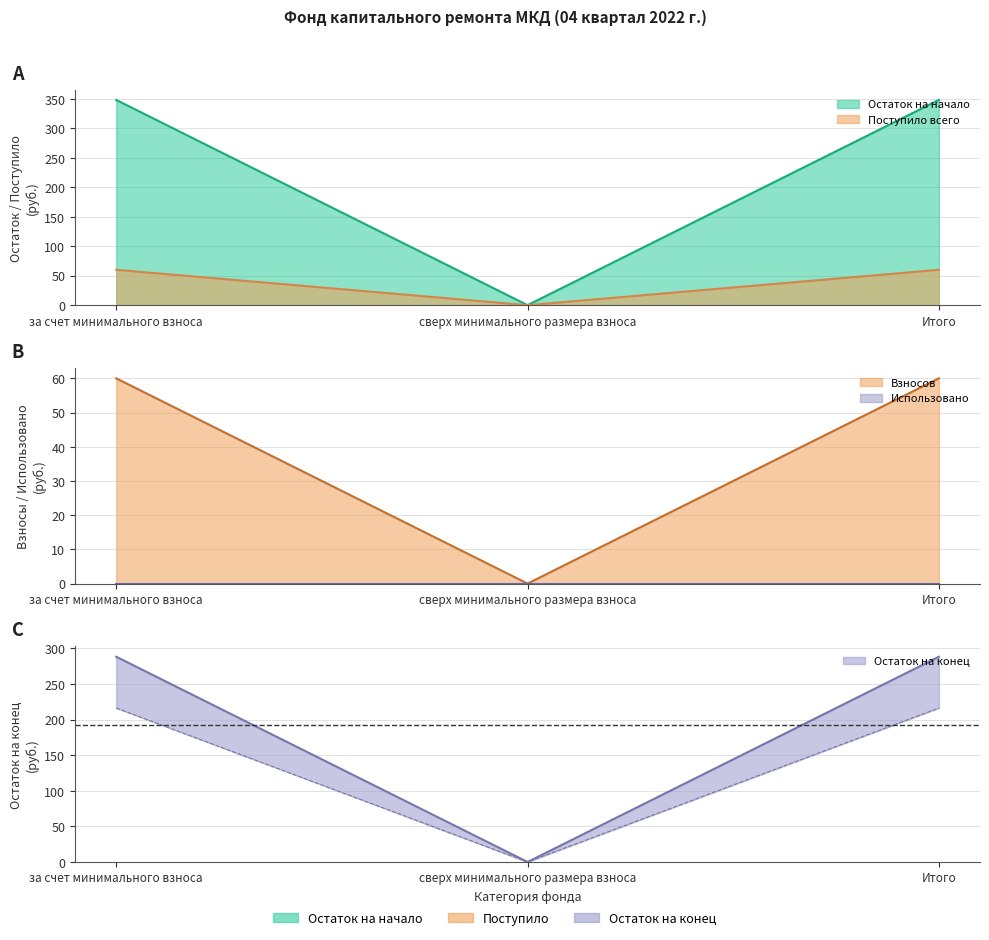

How many lines are shown in the chart?

4